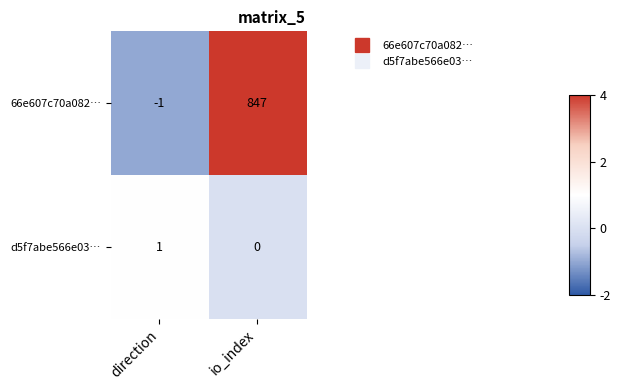

At which label is d5f7abe566e03… closest to 0?

io_index